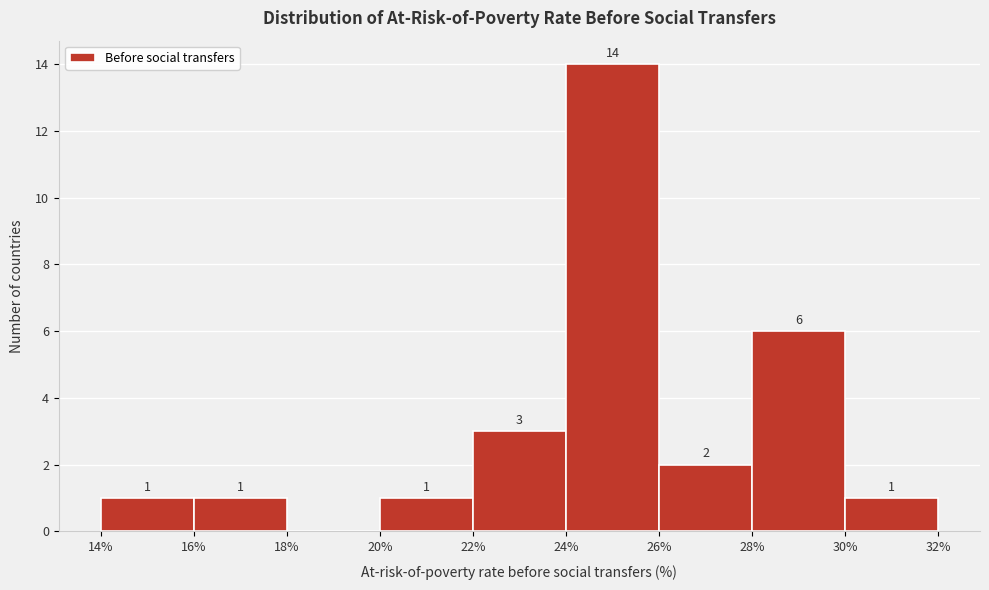

Which range on the x-axis has the tallest bar?

24% to 26%